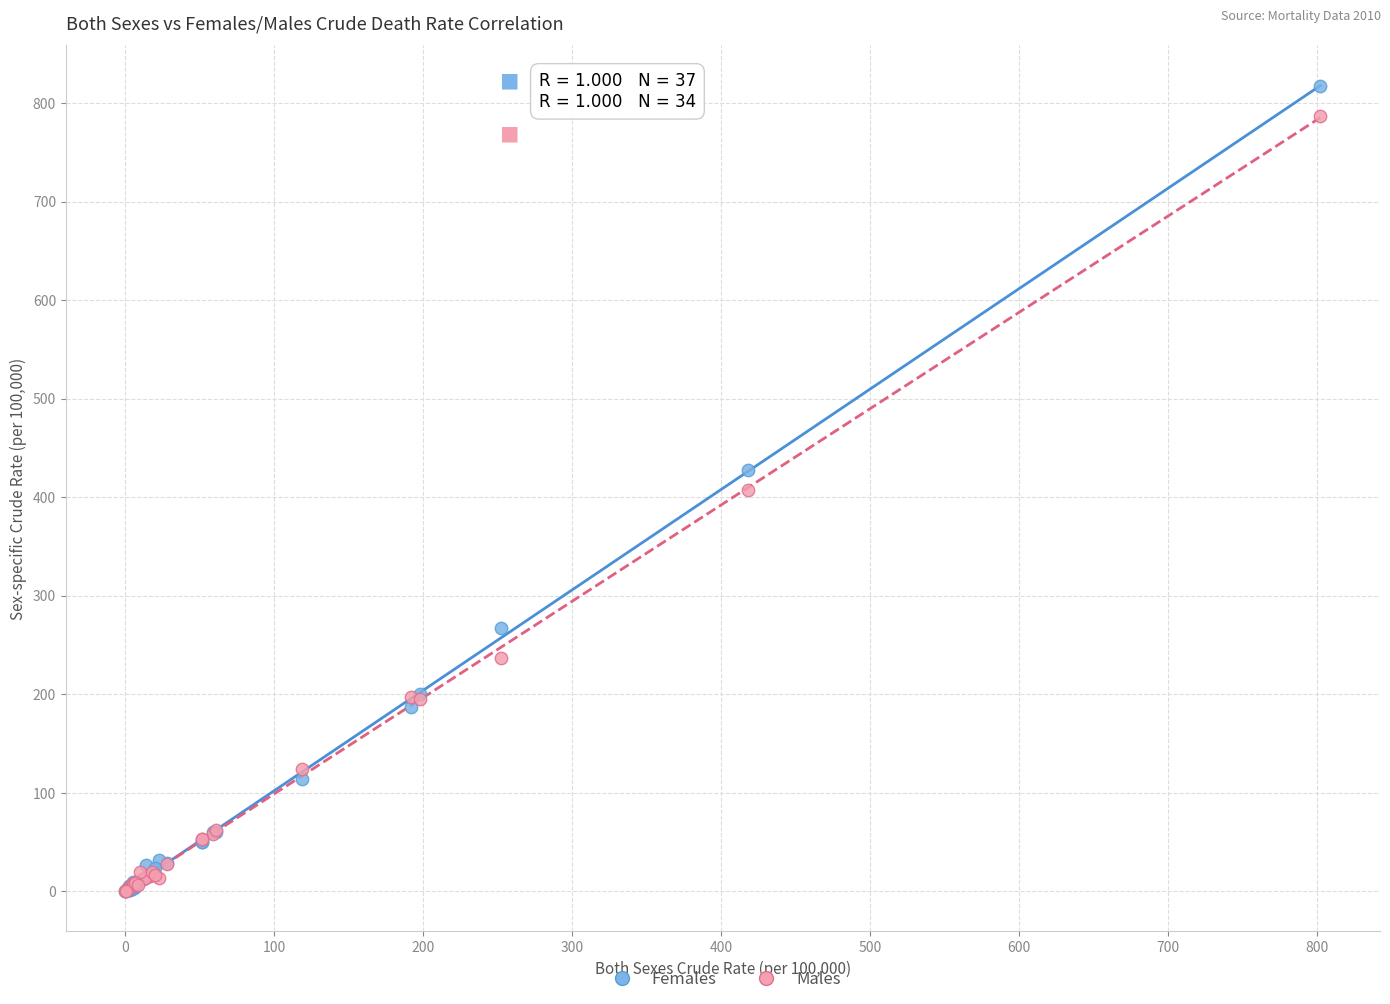

Which series has the widest spread of Y values?

Females